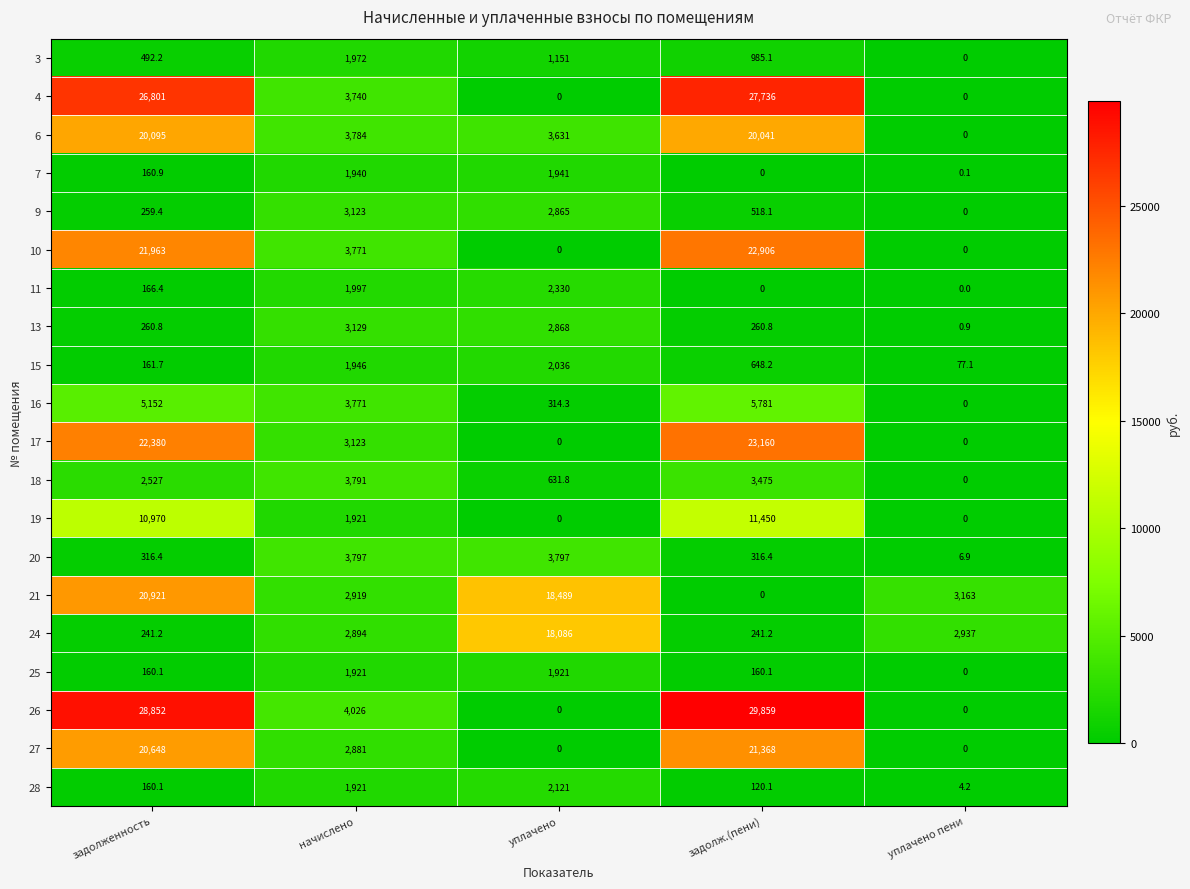

What is the difference between the maximum and minimum values in the 3 series?

1972.0